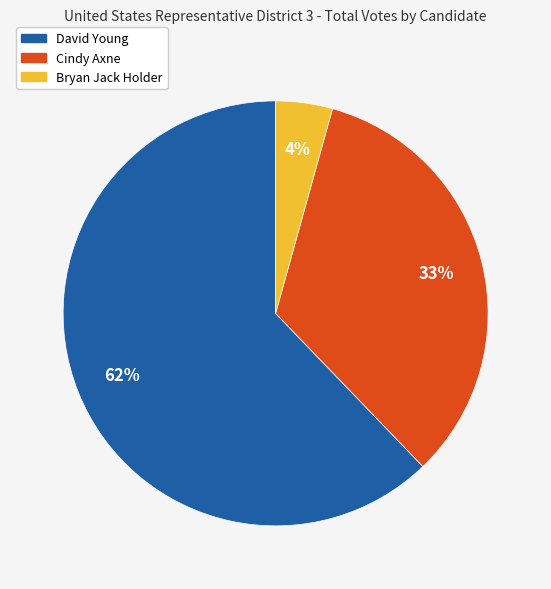

To the nearest percent, what is the average slice percentage?

33%